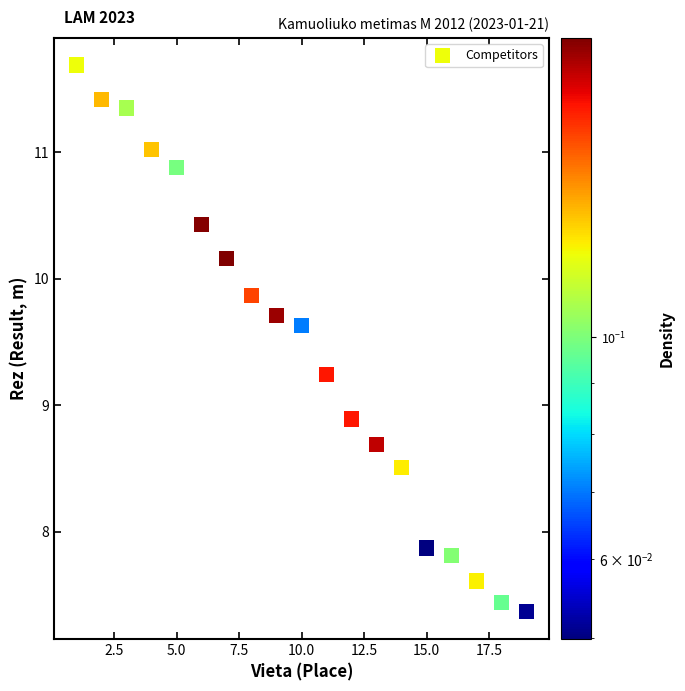

What Y value in the scatter plot is closest to 9?

8.9